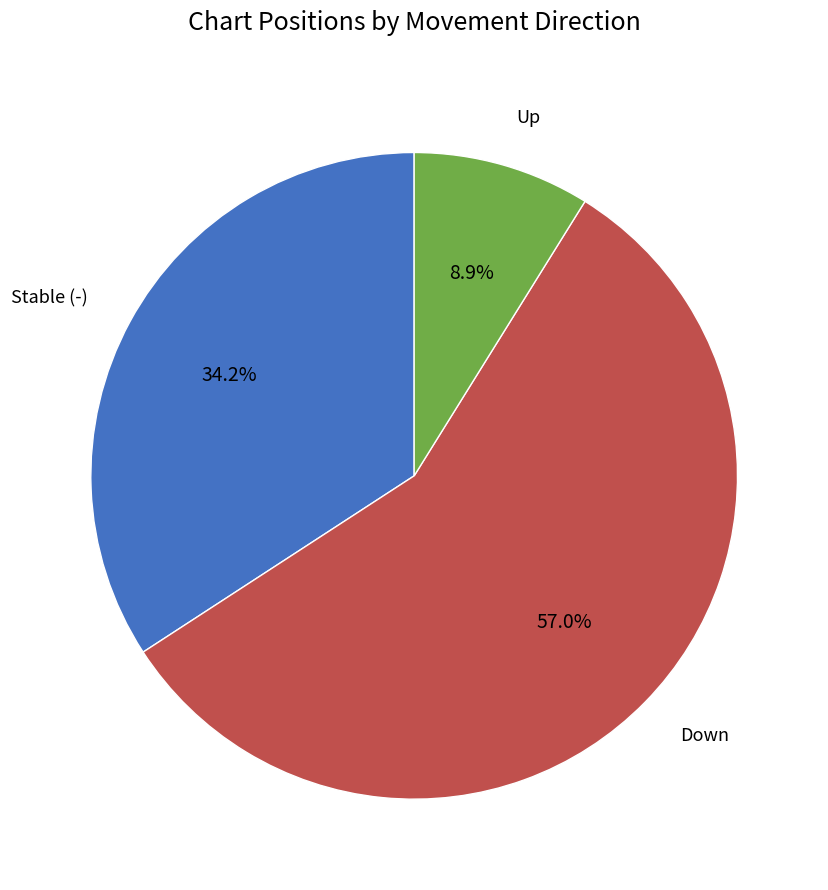

Count the number of slices in the pie.

3